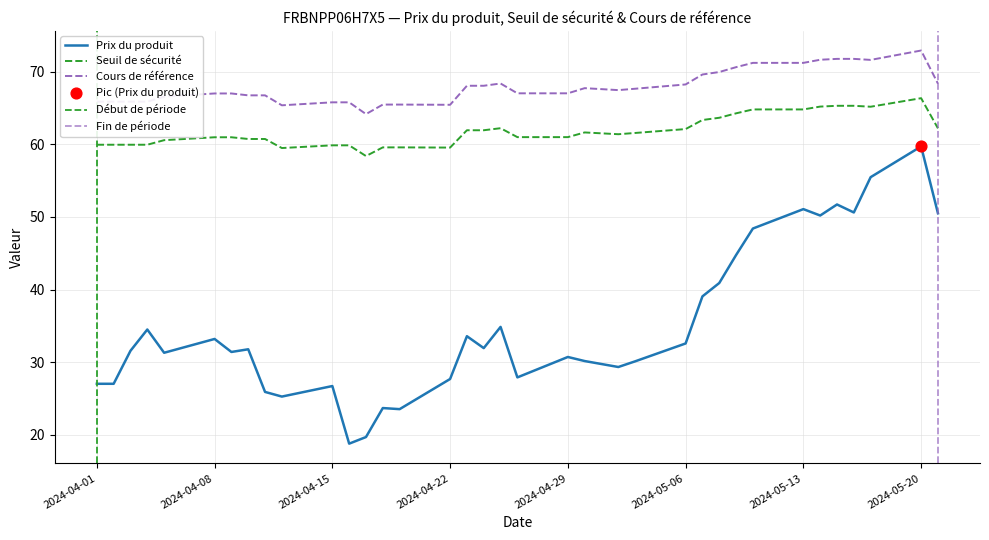

What is the total value across all series at 2024-04-29?

158.7